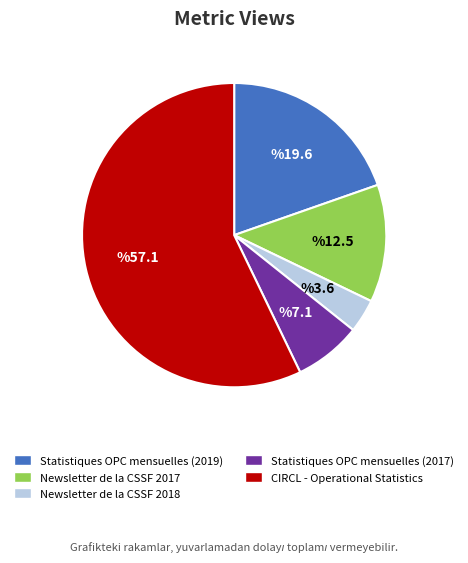

Combined, do CIRCL - Operational Statistics and Statistiques OPC mensuelles (2019) account for over 50%?

Yes